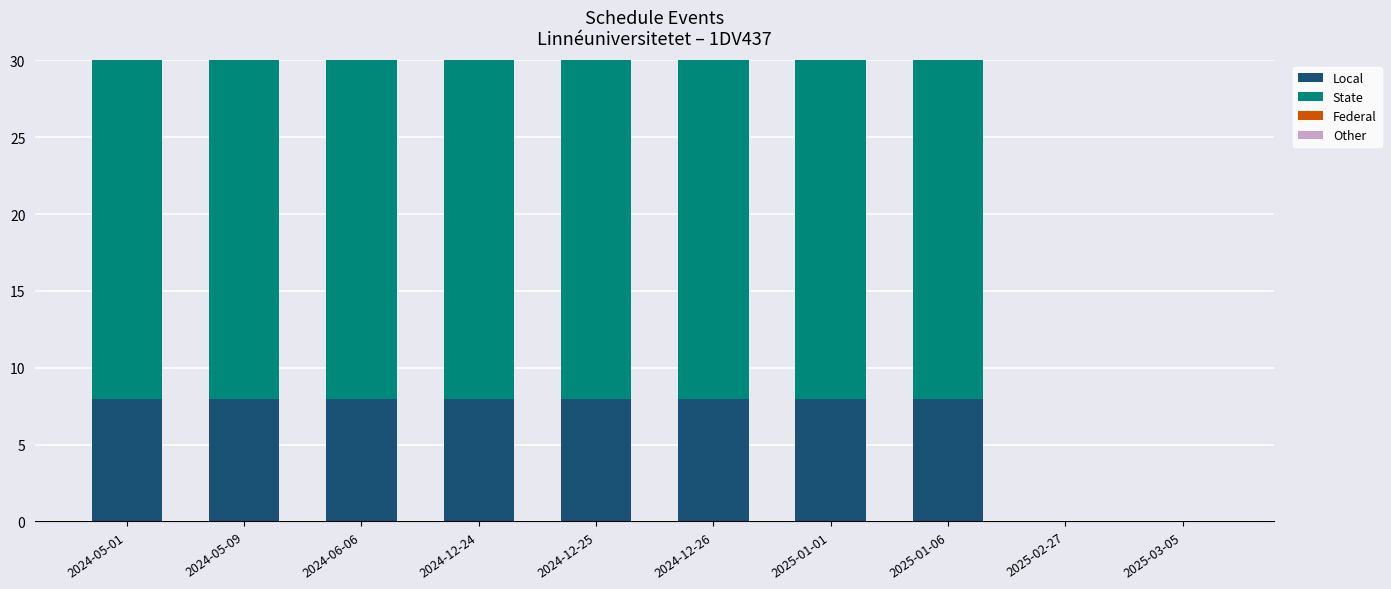

What is the total value across all series at 2025-01-06?

30